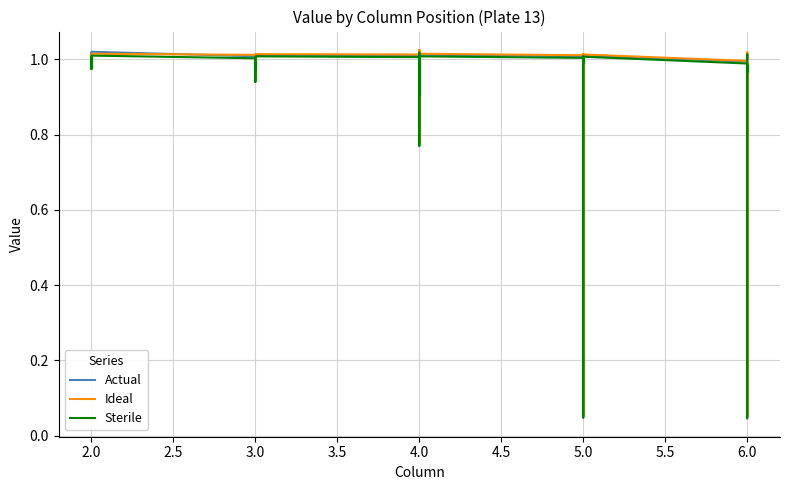

What is the value of the Sterile point at the 5th from the left?

1.0